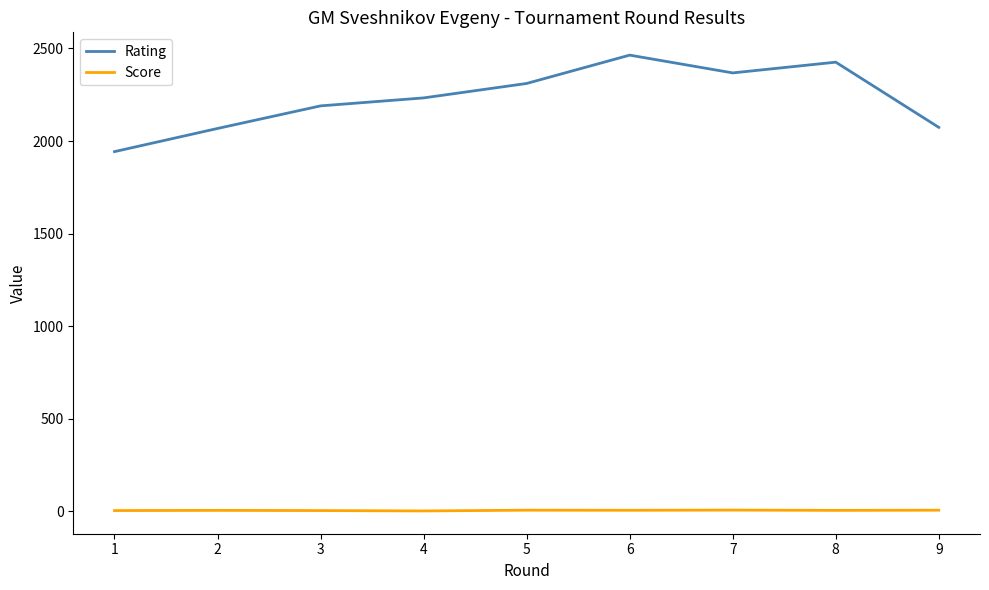

What is the maximum value for Rating?

2464.0